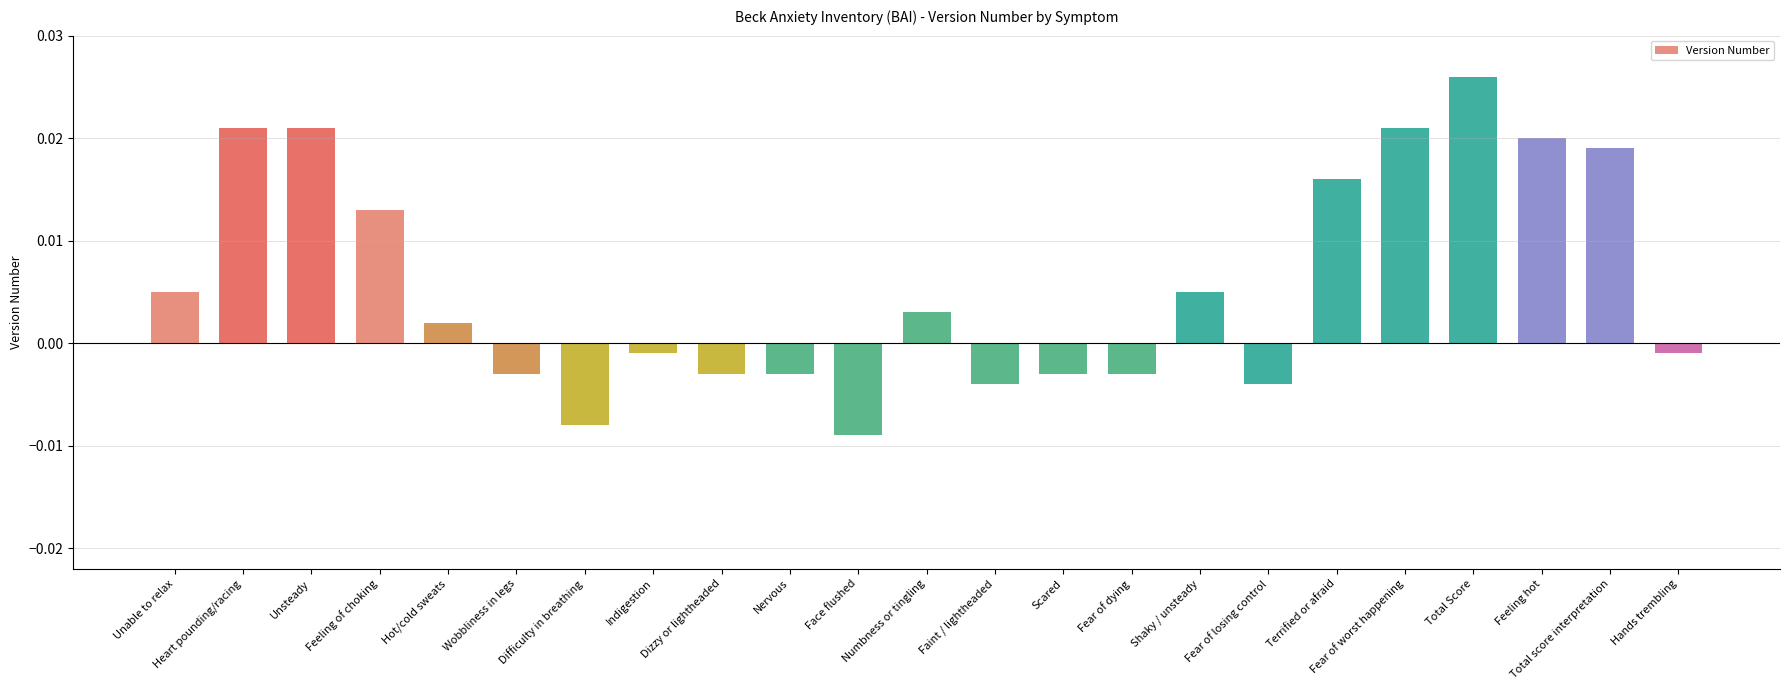

How many values are below zero?

11